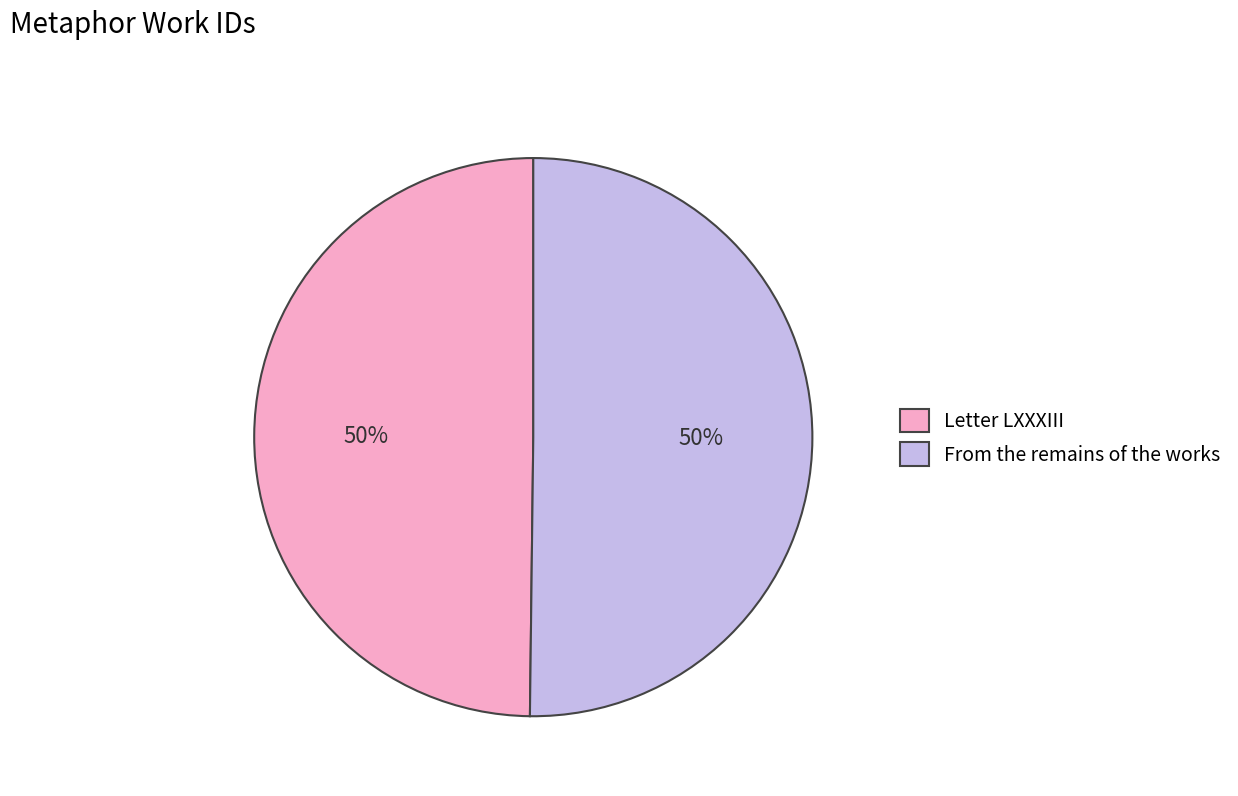

Approximately how many times larger is the value at From the remains of the works compared to Letter LXXXIII?

1.0